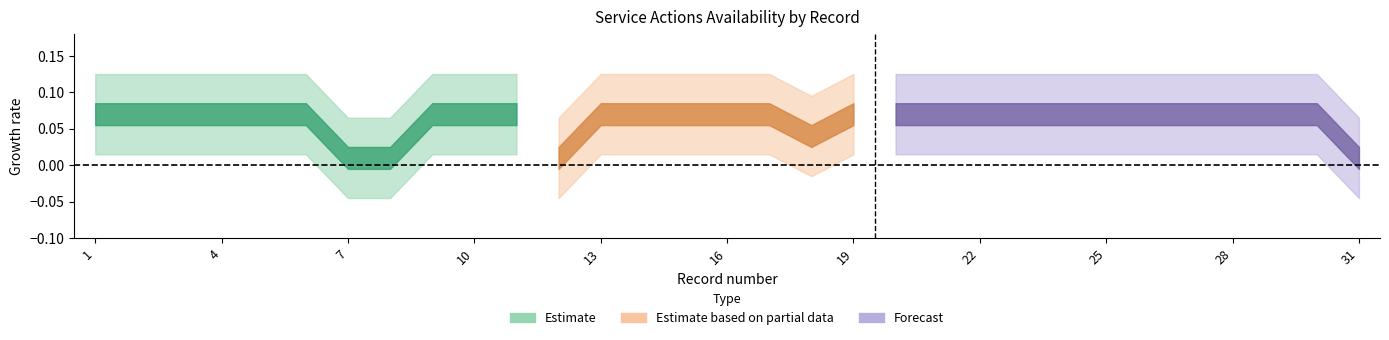

True or false: Action 4 (Acceptance) has more than 1 points higher than both neighbors.

False